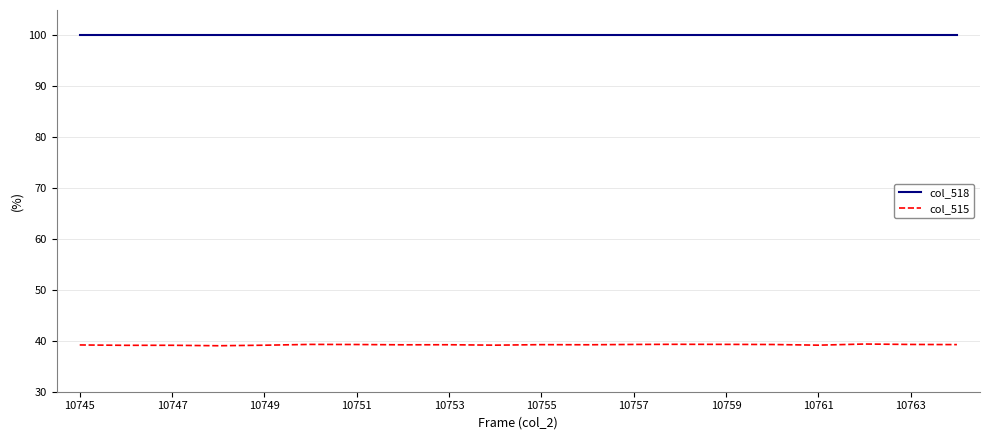

How many distinct data groups are displayed?

2